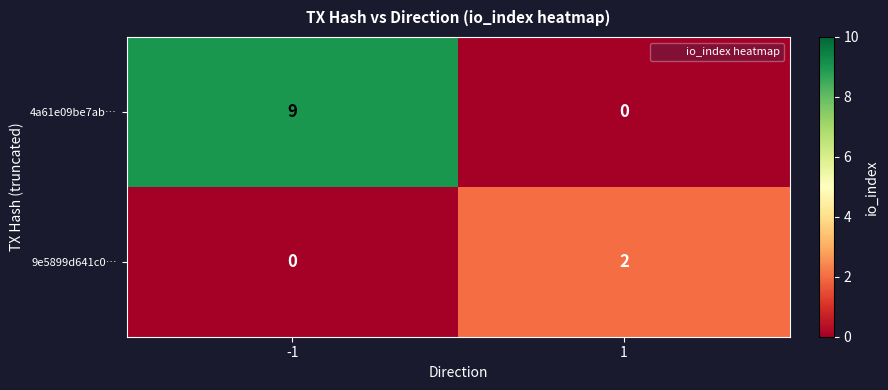

What is the greatest value displayed?

9